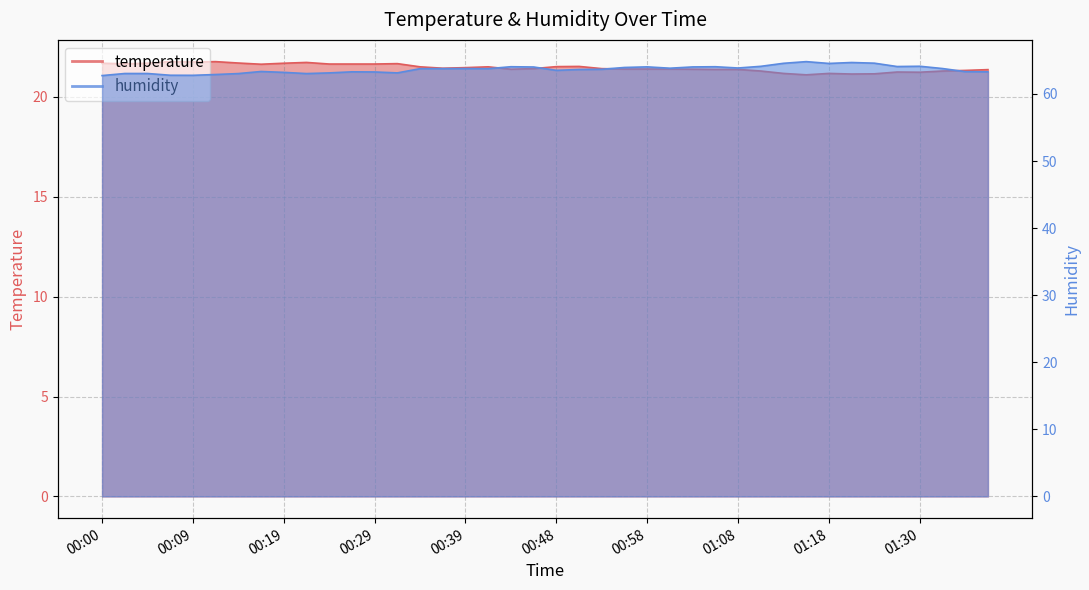

Reading left to right, list all the values displayed in this chart.

temperature: 00:00=21.7	00:02=21.6	00:05=21.7	00:07=21.8	00:09=21.7	00:12=21.8	00:14=21.7	00:17=21.6	00:19=21.7	00:22=21.7	00:24=21.6	00:26=21.6	00:29=21.6	00:31=21.7	00:34=21.5	00:36=21.4	00:39=21.5	00:41=21.5	00:43=21.4	00:46=21.4	00:48=21.5	00:51=21.5	00:53=21.4	00:56=21.4	00:58=21.4	01:00=21.4	01:03=21.4	01:05=21.4	01:08=21.4	01:10=21.3	01:13=21.2	01:15=21.1	01:18=21.2	01:20=21.1	01:23=21.1	01:28=21.2	01:30=21.2	01:32=21.3	01:35=21.3	01:37=21.4
humidity: 00:00=62.7	00:02=63.0	00:05=63.0	00:07=62.8	00:09=62.8	00:12=62.9	00:14=63.0	00:17=63.4	00:19=63.2	00:22=63.0	00:24=63.1	00:26=63.3	00:29=63.3	00:31=63.1	00:34=63.8	00:36=63.8	00:39=63.8	00:41=63.8	00:43=64.1	00:46=64.0	00:48=63.5	00:51=63.6	00:53=63.7	00:56=64.0	00:58=64.0	01:00=63.8	01:03=64.0	01:05=64.1	01:08=63.9	01:10=64.1	01:13=64.6	01:15=64.8	01:18=64.5	01:20=64.7	01:23=64.6	01:28=64.1	01:30=64.1	01:32=63.8	01:35=63.3	01:37=63.3